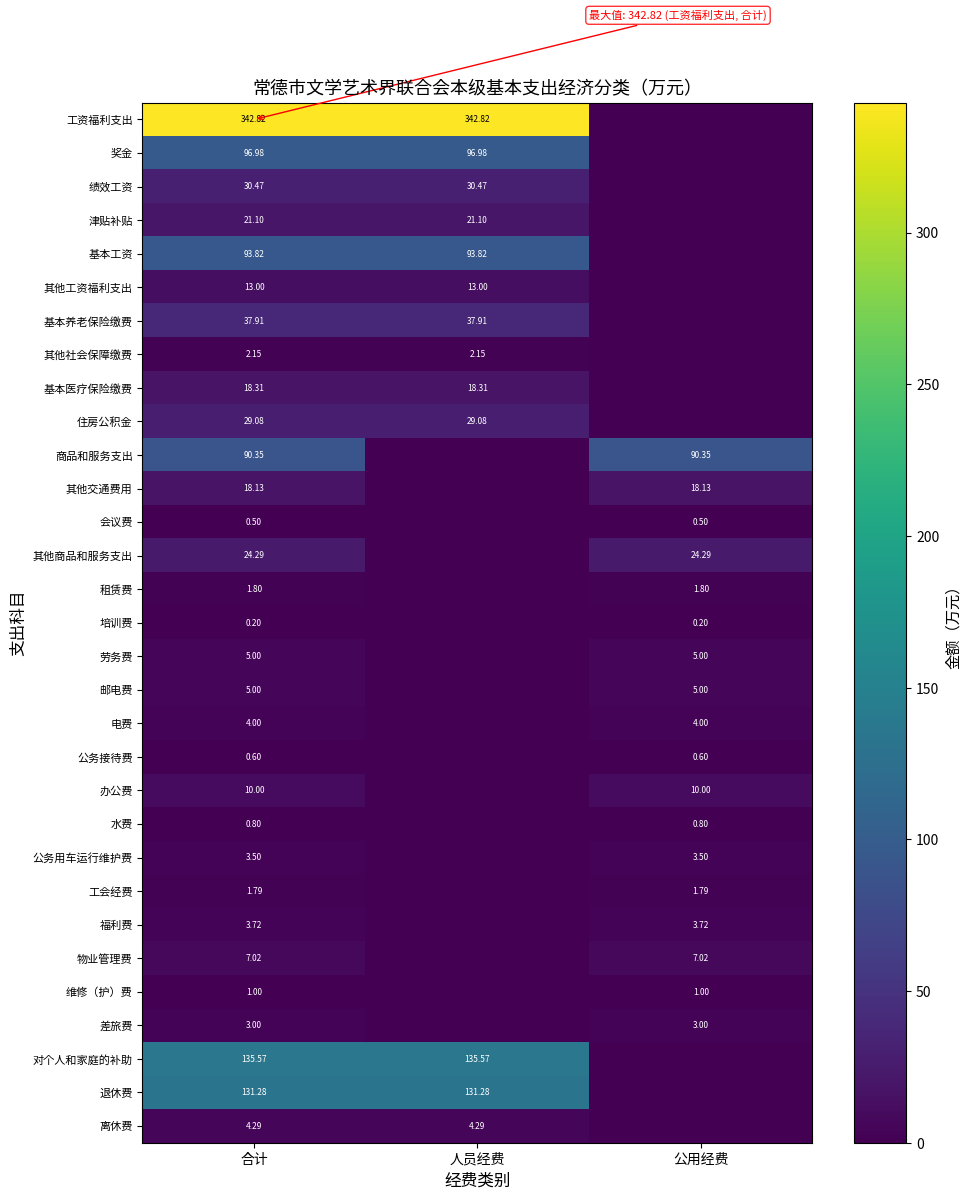

Rank the series at 人员经费 from lowest to highest value.

商品和服务支出, 其他交通费用, 会议费, 其他商品和服务支出, 租赁费, 培训费, 劳务费, 邮电费, 电费, 公务接待费, 办公费, 水费, 公务用车运行维护费, 工会经费, 福利费, 物业管理费, 维修（护）费, 差旅费, 其他社会保障缴费, 离休费, 其他工资福利支出, 基本医疗保险缴费, 津贴补贴, 住房公积金, 绩效工资, 基本养老保险缴费, 基本工资, 奖金, 退休费, 对个人和家庭的补助, 工资福利支出